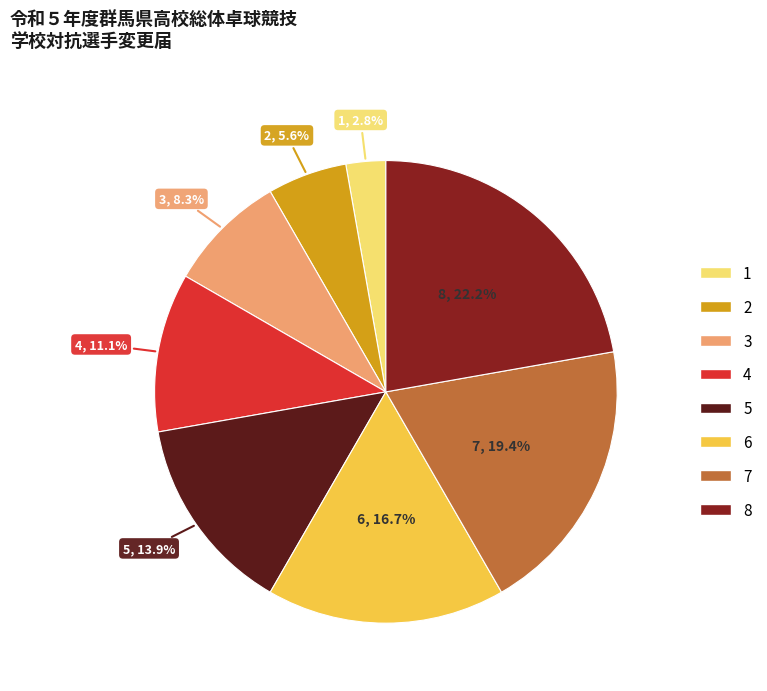

How many segments does this pie chart have?

8